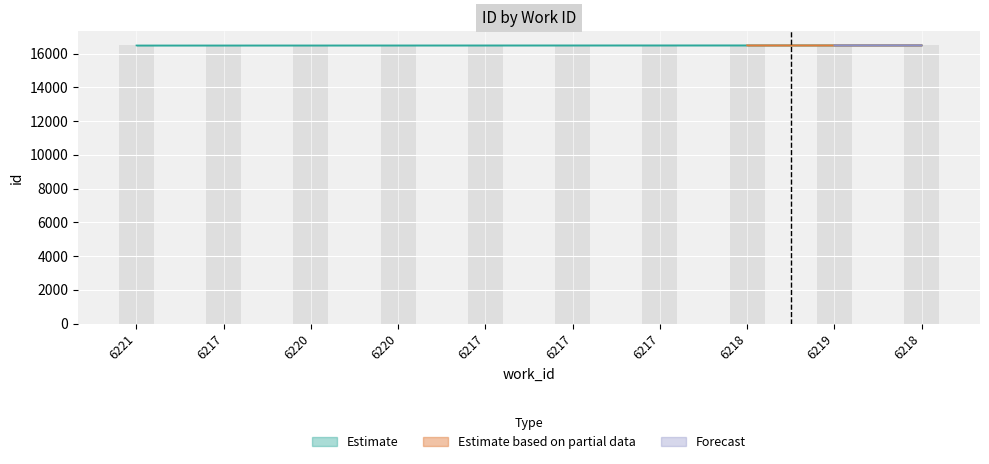

Which category has the lowest value across all series?

6221